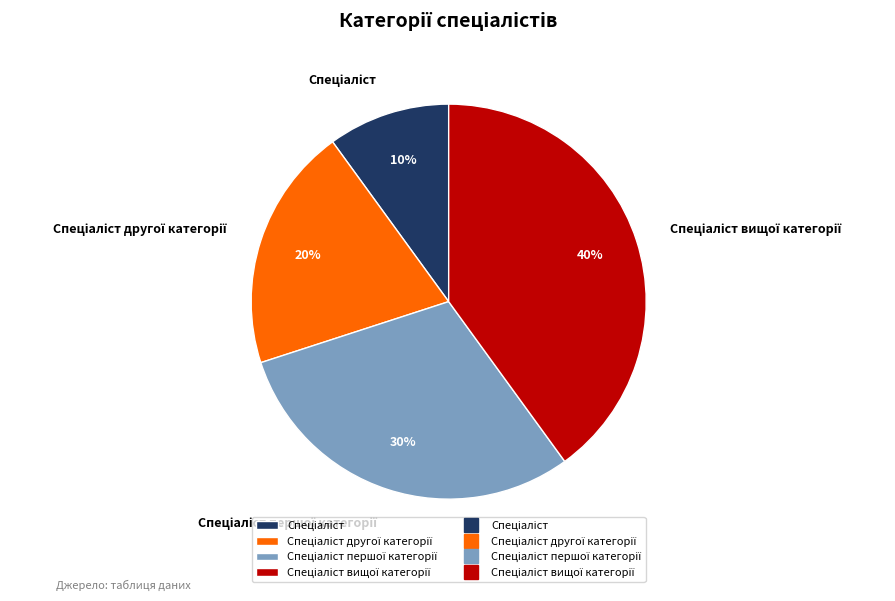

To the nearest percent, what is the difference between the largest and smallest slice percentages?

30%